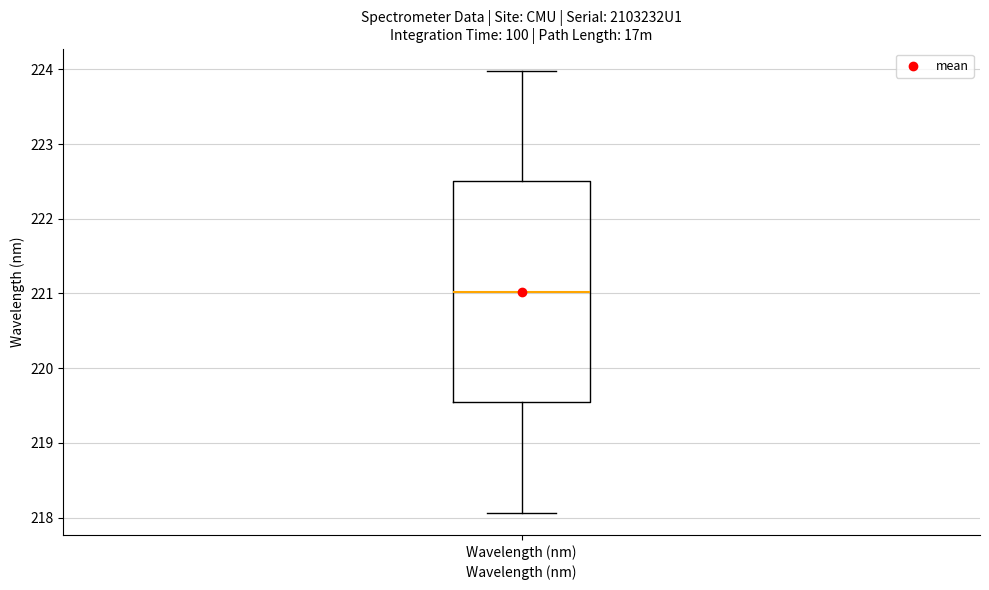

Transcribe this box plot: give where the median line is, the range the box spans, and where the two whiskers end, as read against the y-axis. The values are not printed on the chart, so give them approximately, as read against the axis.

median 221.0, box 219.5 to 222.5, whiskers 218.1 to 224.0